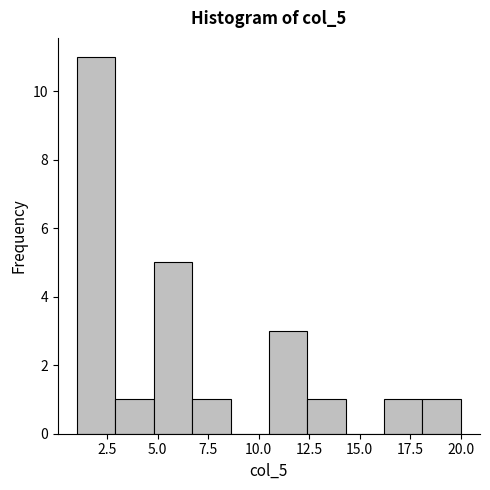

Read against the x-axis, roughly where is the centre of the tallest bar?

2.0